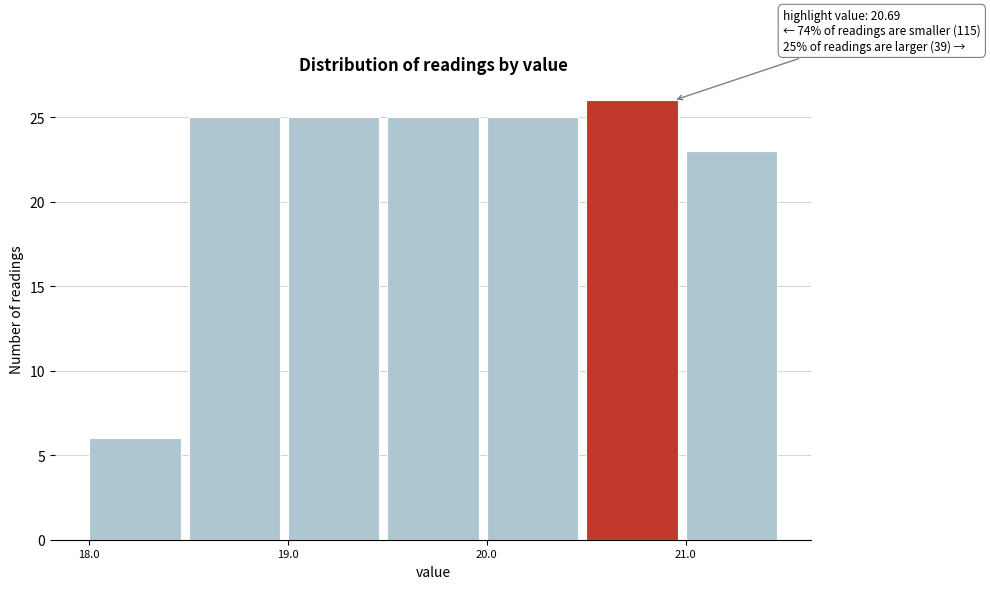

Over which range of the x-axis is the bar tallest?

20.5 to 21.0